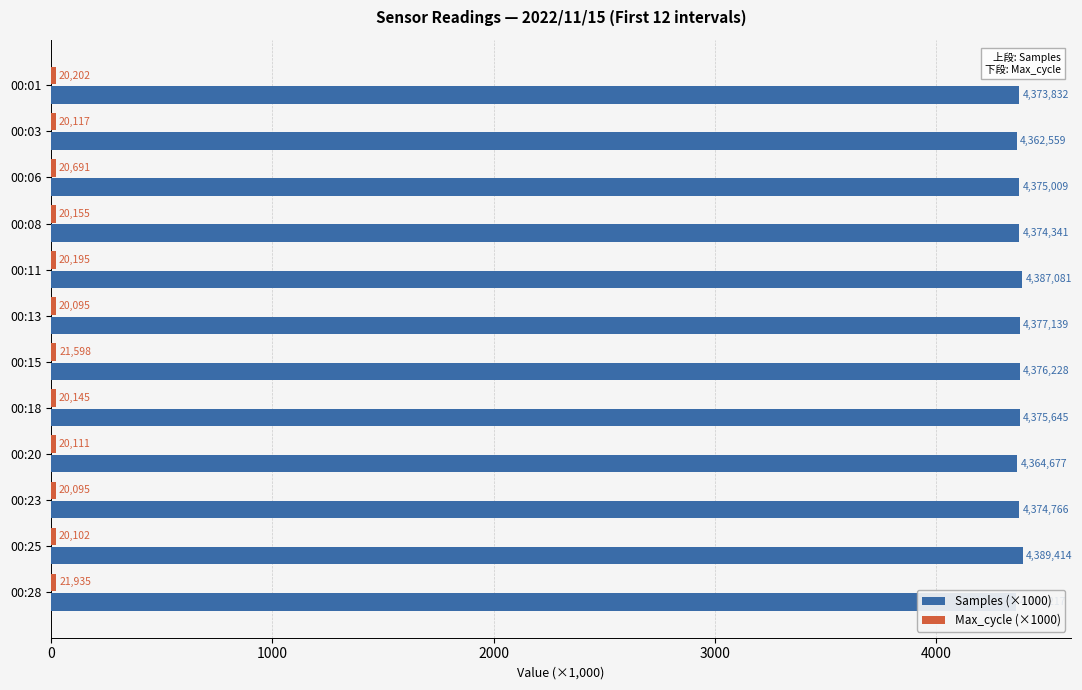

How many bars are there in each group?

2